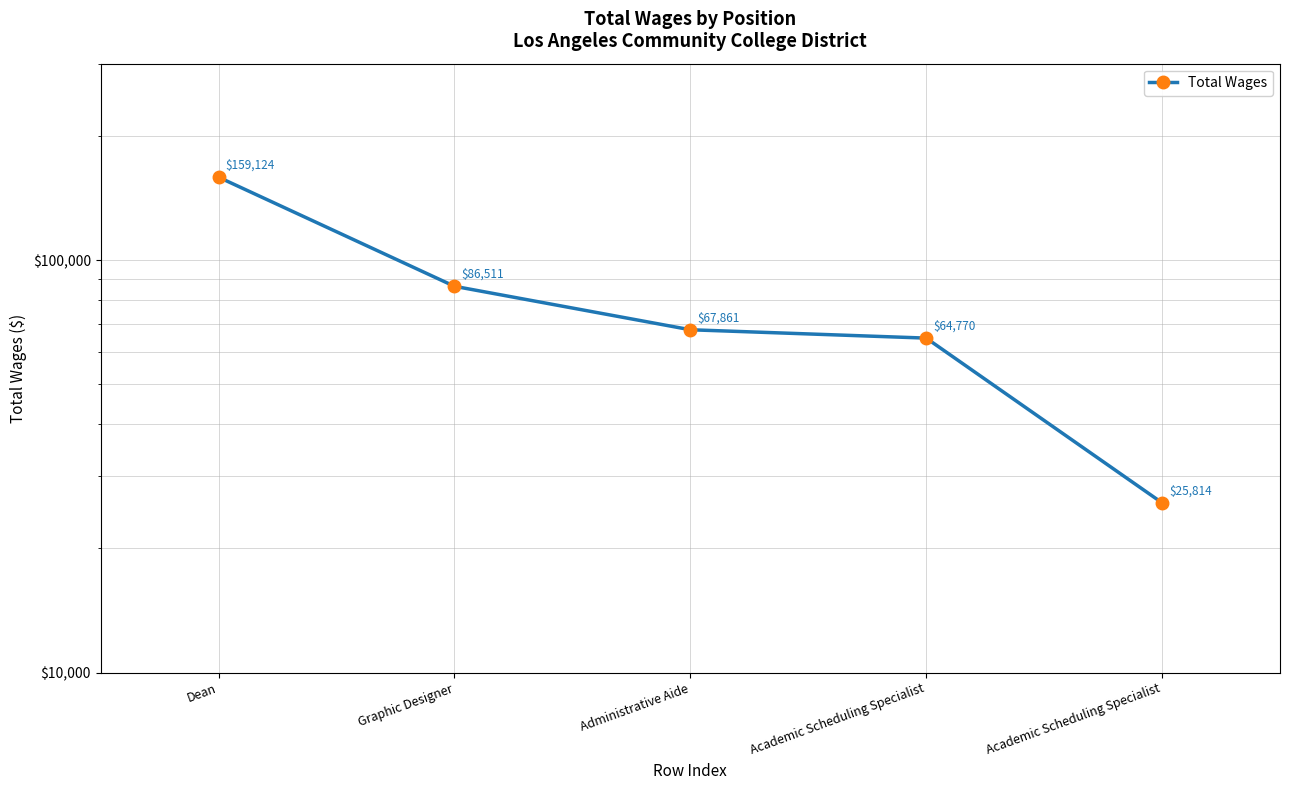

The chart shows a value of 19829 at Administrative Aide. True or false?

False